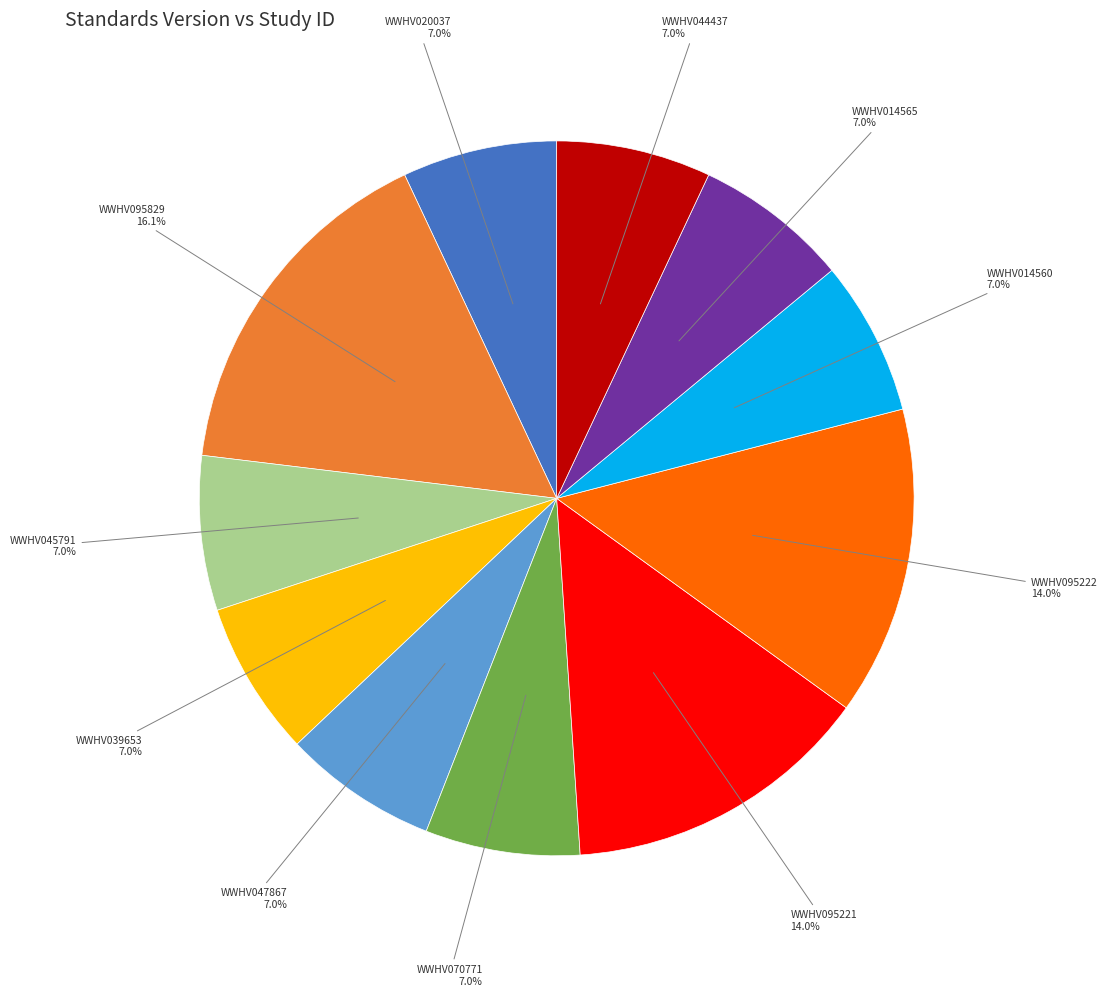

Does any single category account for the majority?

No